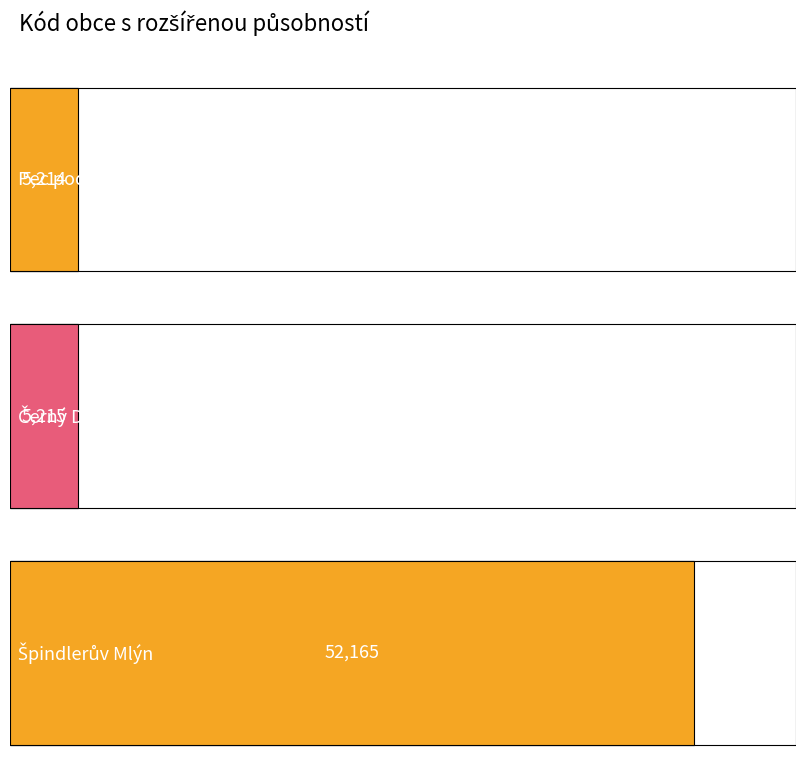

At which label is the value closest to 28689?

Černý Důl